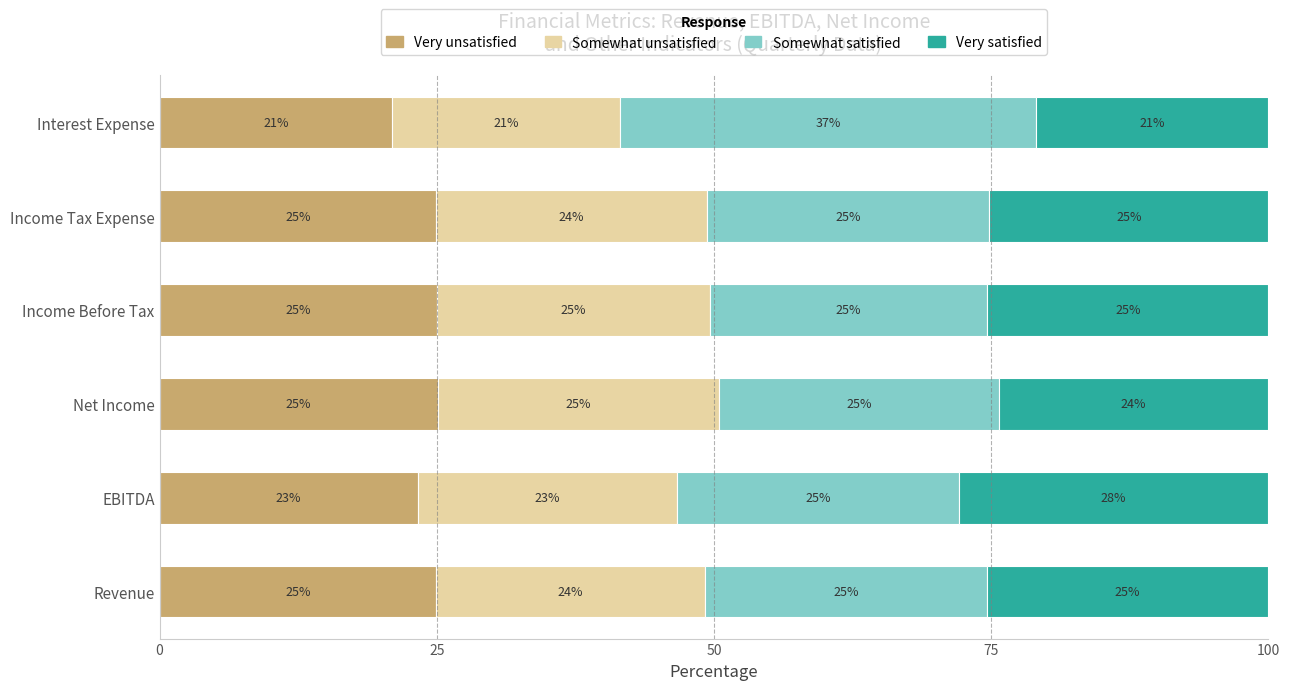

At which label does Very unsatisfied reach its minimum?

Interest Expense